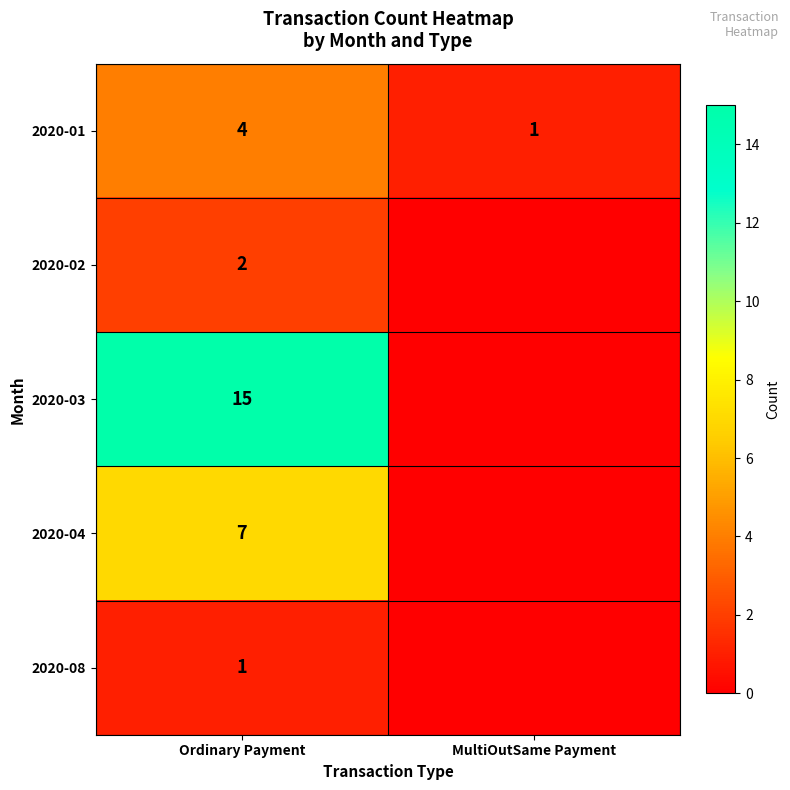

What is the difference between the maximum and minimum values in the 2020-01 series?

3